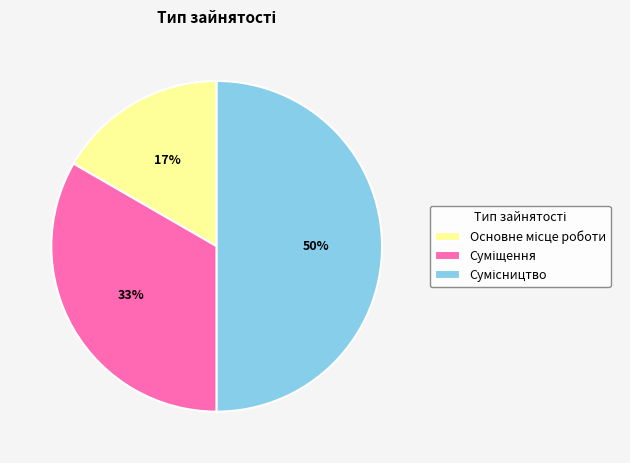

To the nearest percent, what is the difference between the largest and smallest slice percentages?

33%